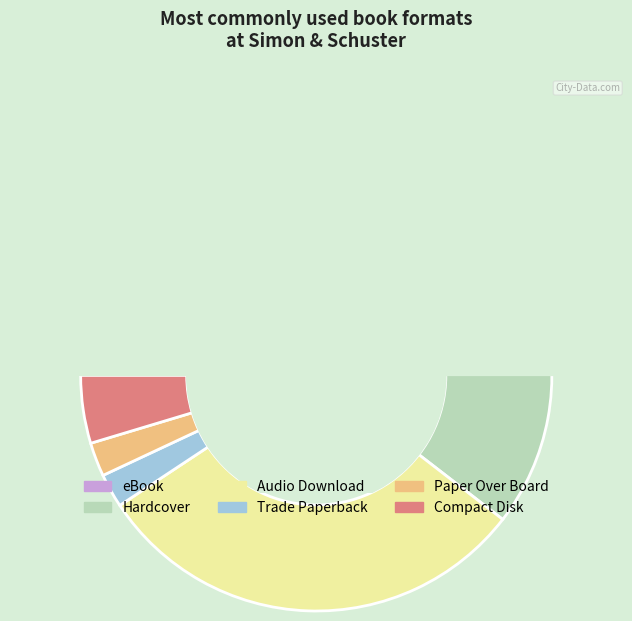

The Compact Disk slice represents 1% of the pie. True or false?

False